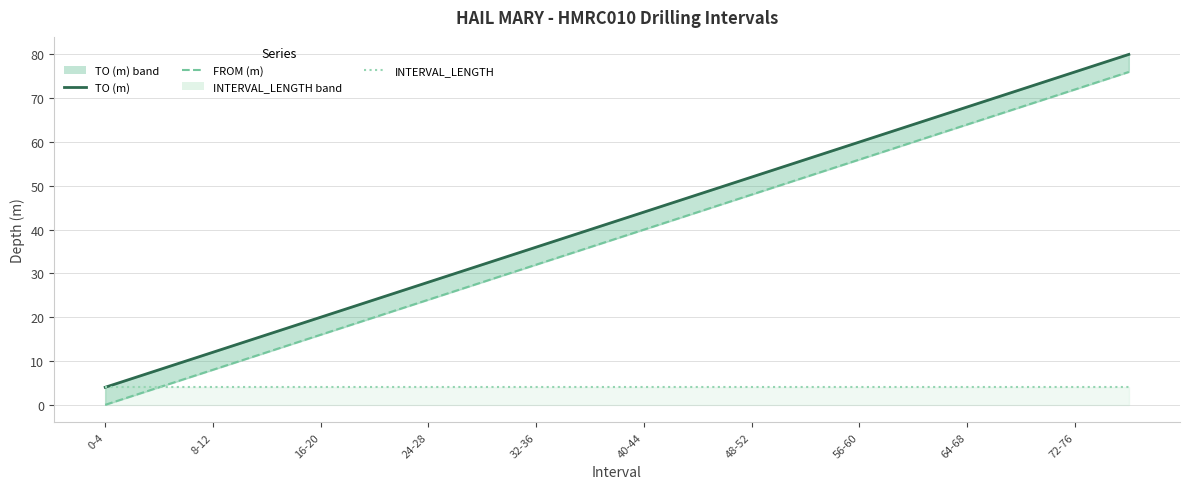

True or false: TO (m) line and FROM (m) cross at least once.

False